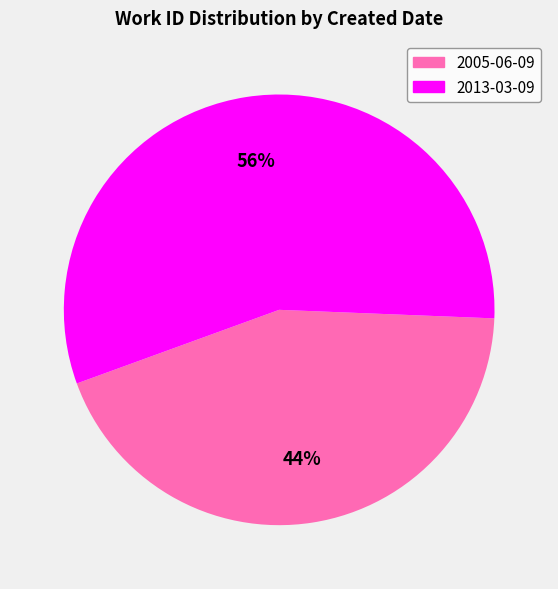

Which has a higher value, 2013-03-09 or 2005-06-09?

2013-03-09